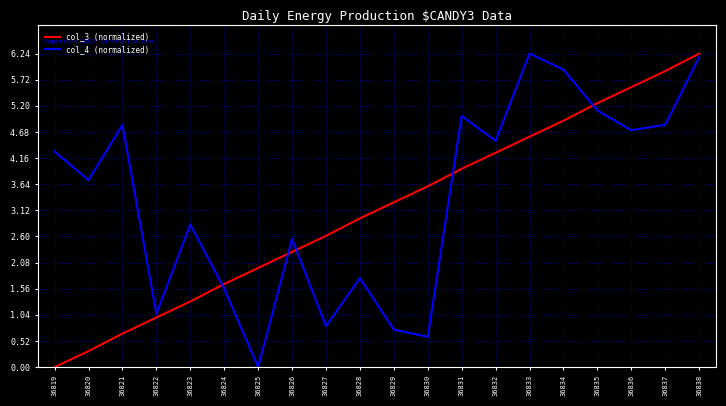

True or false: col_3 (normalized) and col_4 (normalized) cross at least once.

True